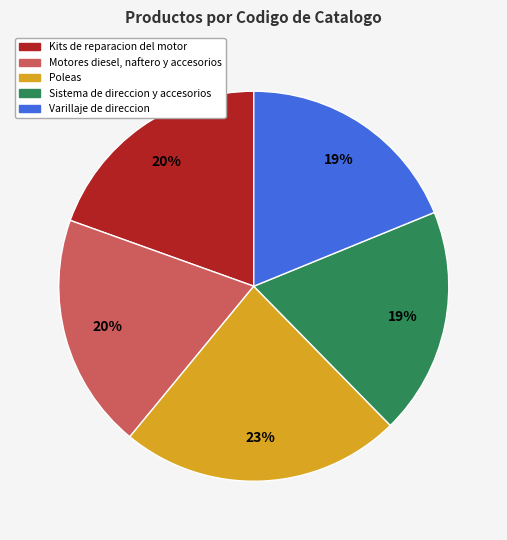

Is the sum of Poleas and Kits de reparacion del motor greater than half?

No